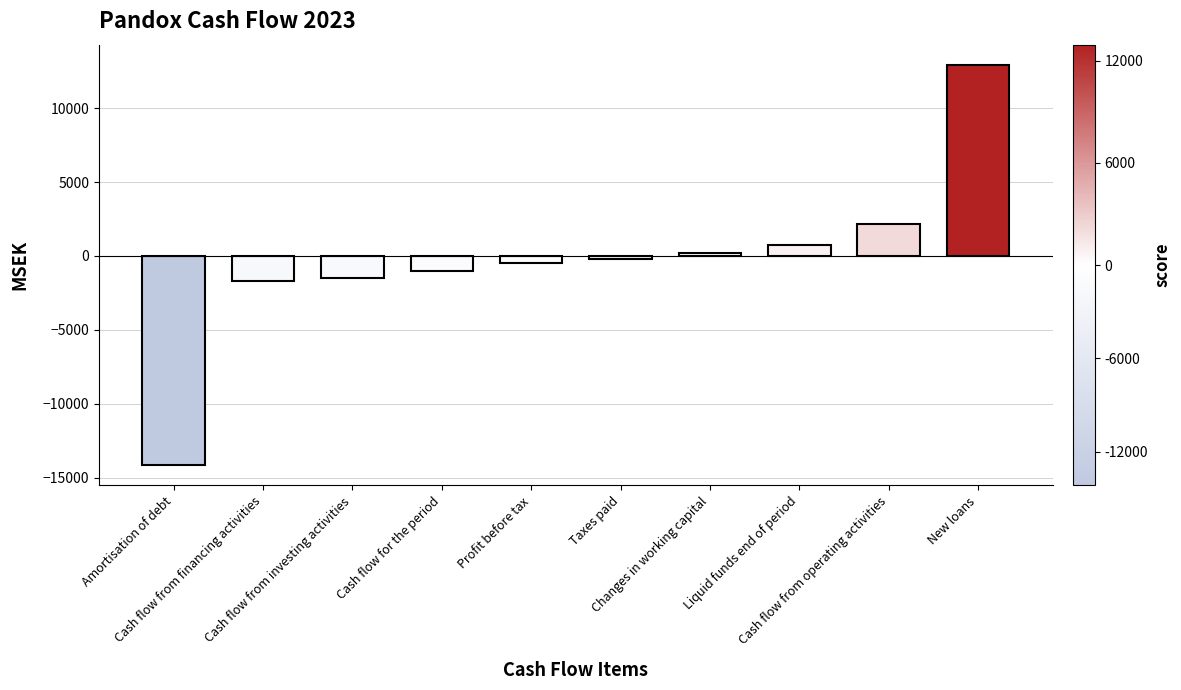

What is the value of the 7th bar from the left?

230